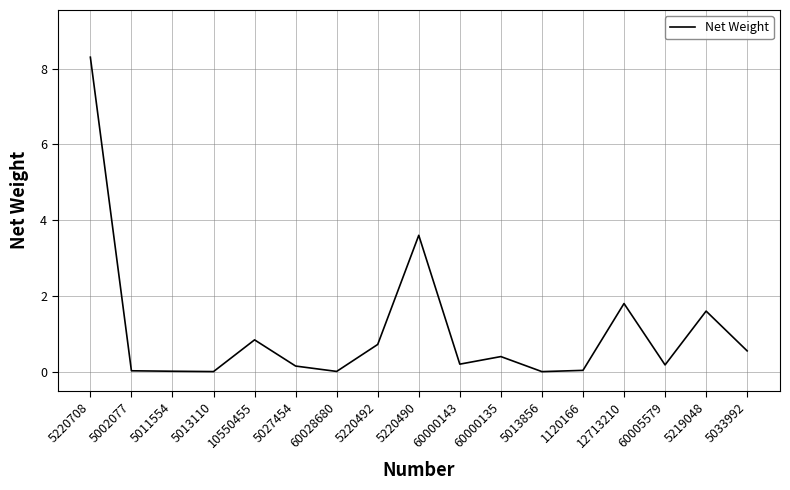

What is the greatest value displayed?

8.3